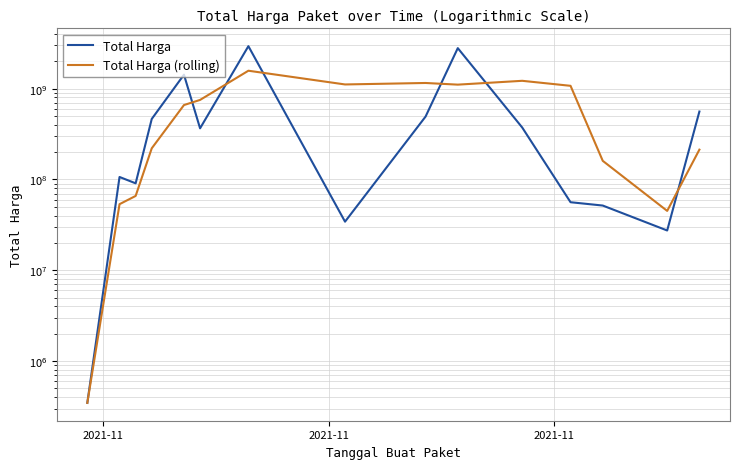

How many interior local peaks does the Total Harga (rolling) series have?

3